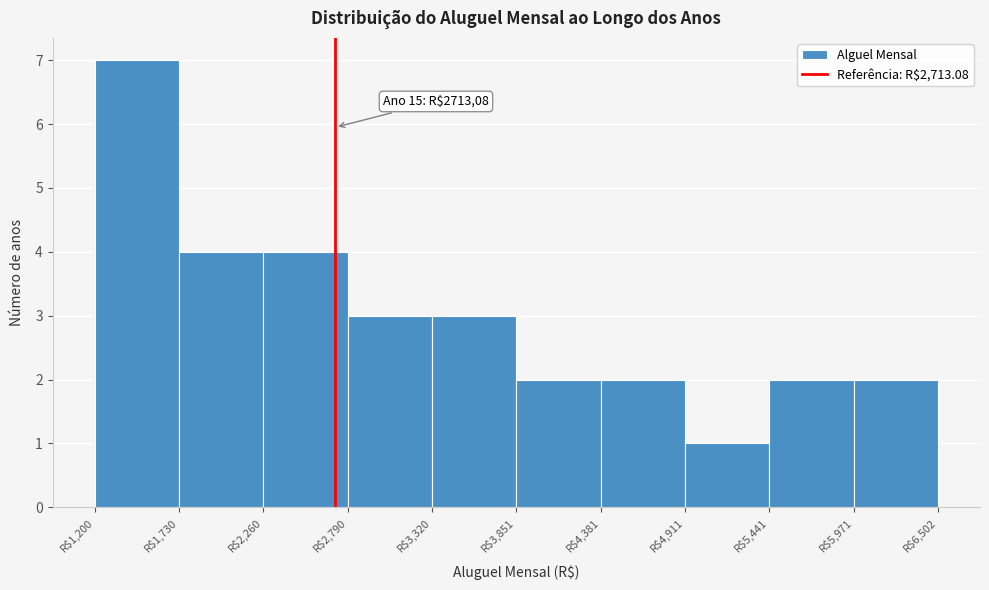

Which range on the x-axis has the tallest bar?

1200 to 1700